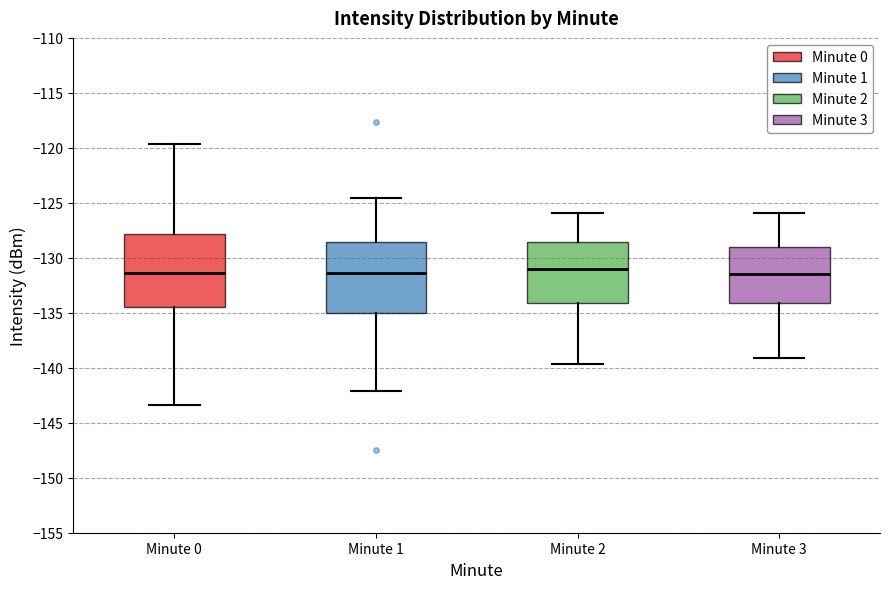

Where does the median line of the box for Minute 0 sit on the y-axis? The values are not printed on the chart, so give them approximately, as read against the axis.

-131.5